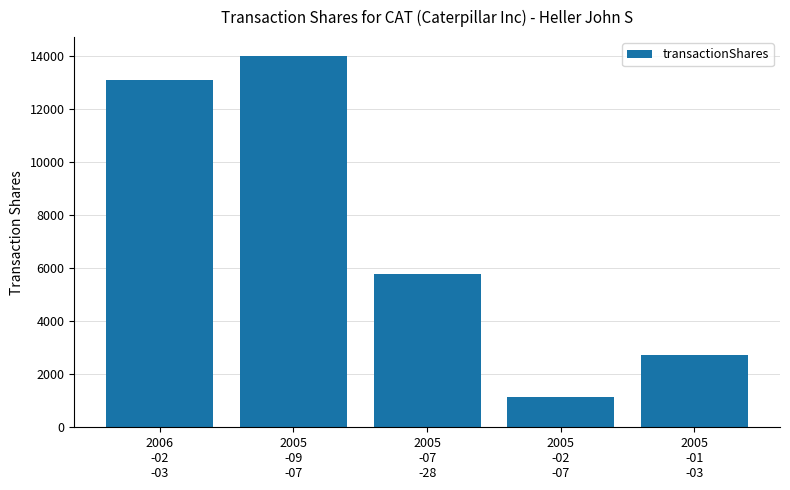

Approximately how many times larger is the value at 2005
-09
-07 compared to 2005
-07
-28?

2.4